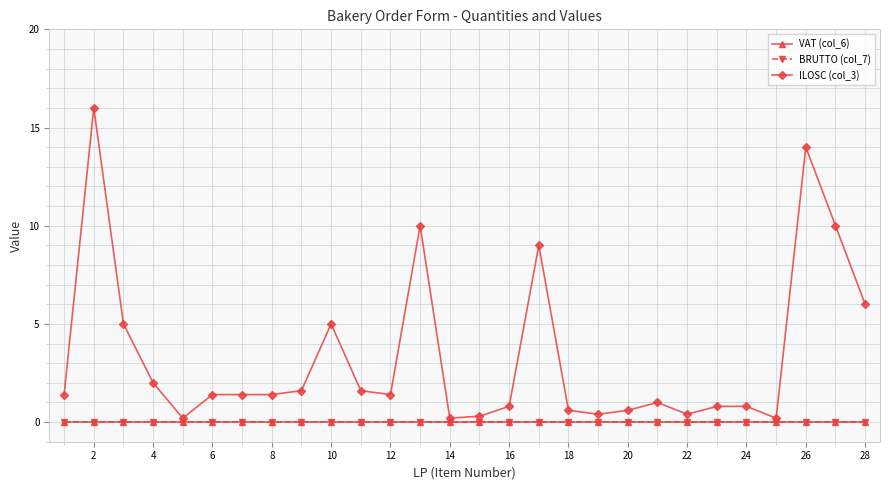

Does the chart have visible grid lines?

Yes